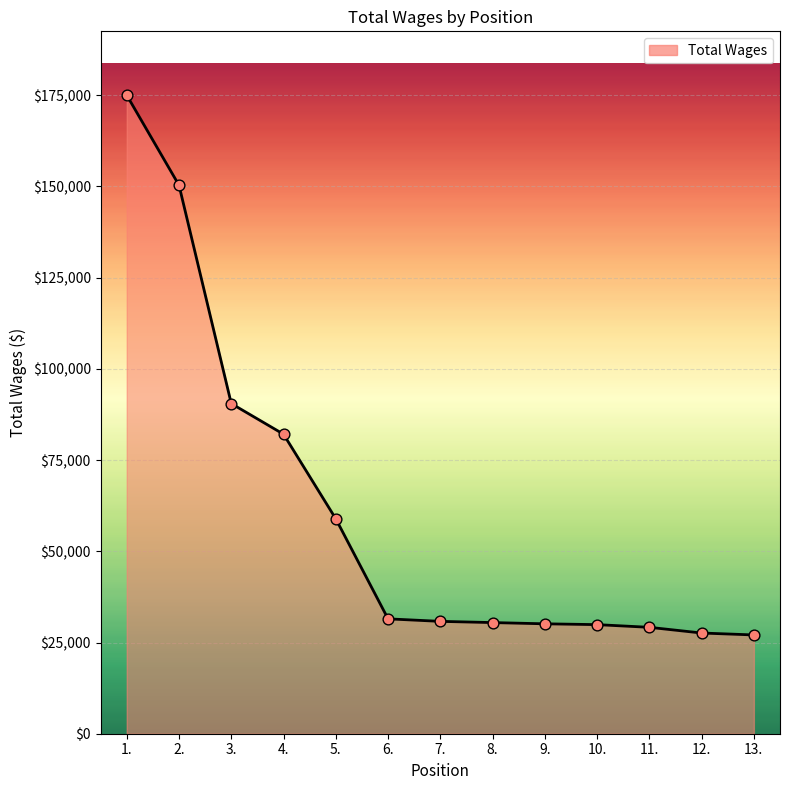

What is the ratio of the value at 4. to the value at 1.?

0.5